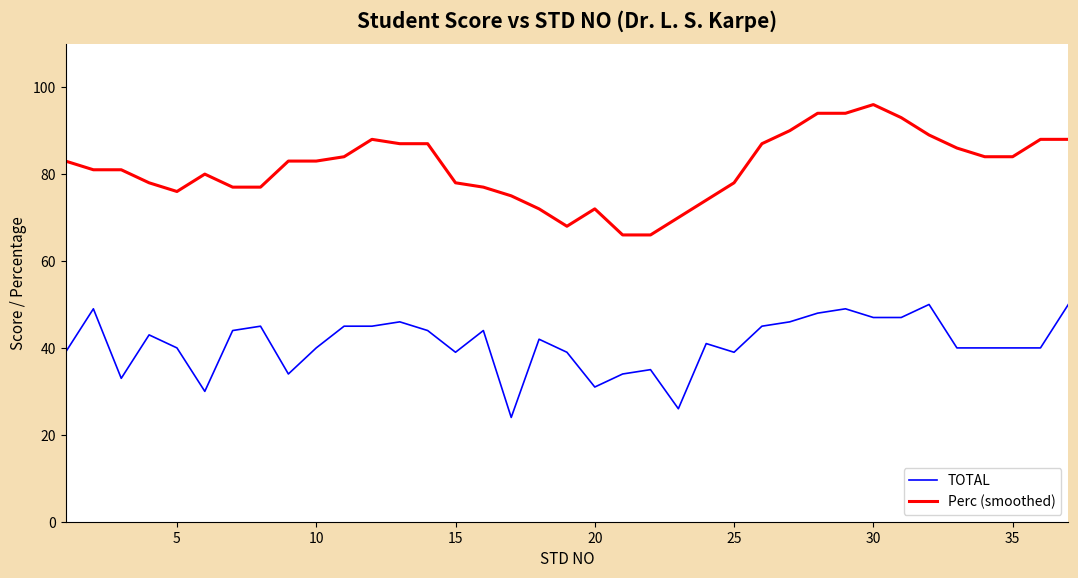

True or false: Perc (smoothed) and TOTAL intersect in this chart.

False